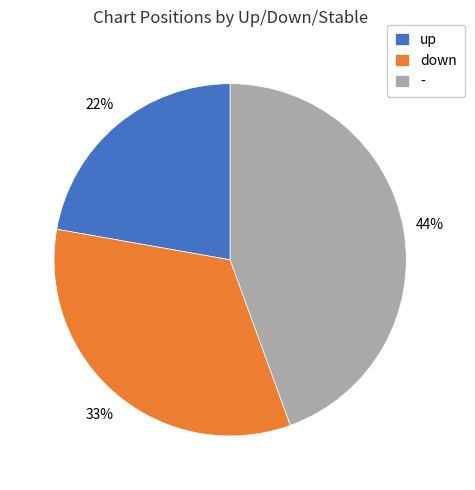

The down slice represents 39% of the pie. True or false?

False